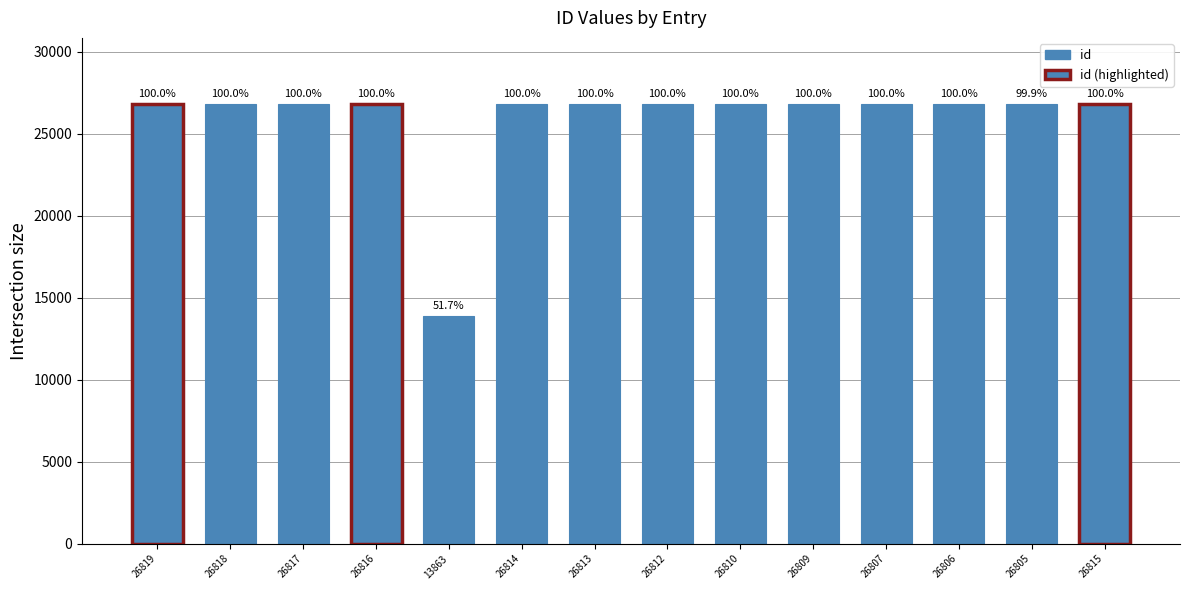

How many bars are there in total?

14